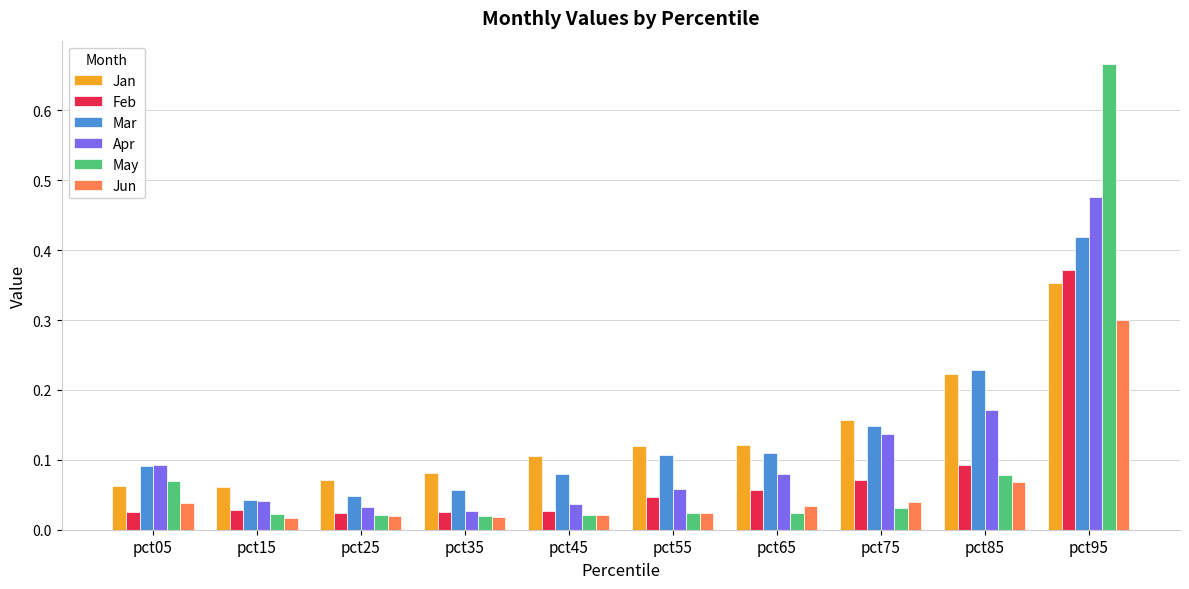

What is the sum of all May values?

1.0